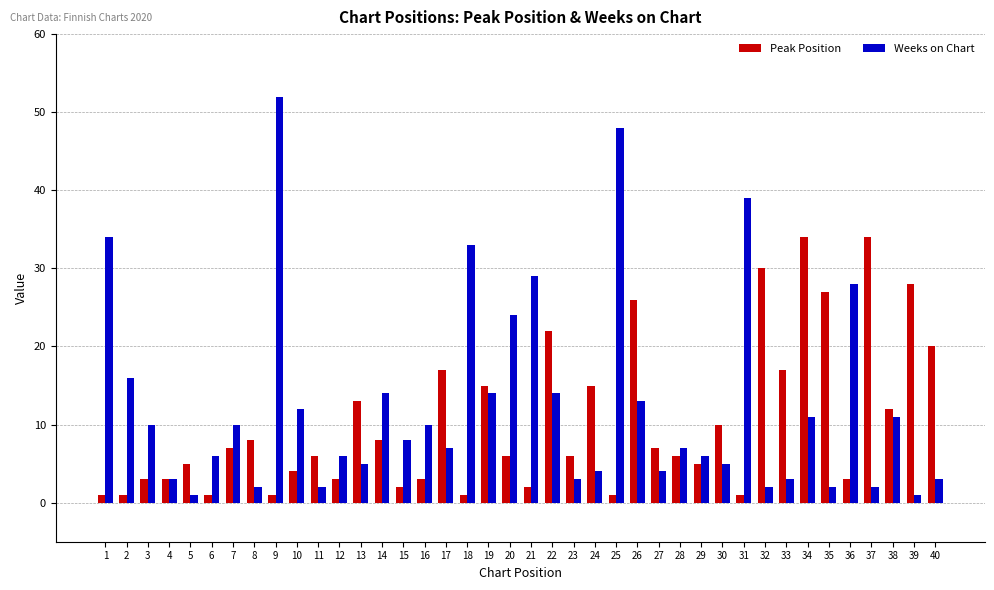

List the series in order of their overall mean, lowest first.

Peak Position, Weeks on Chart